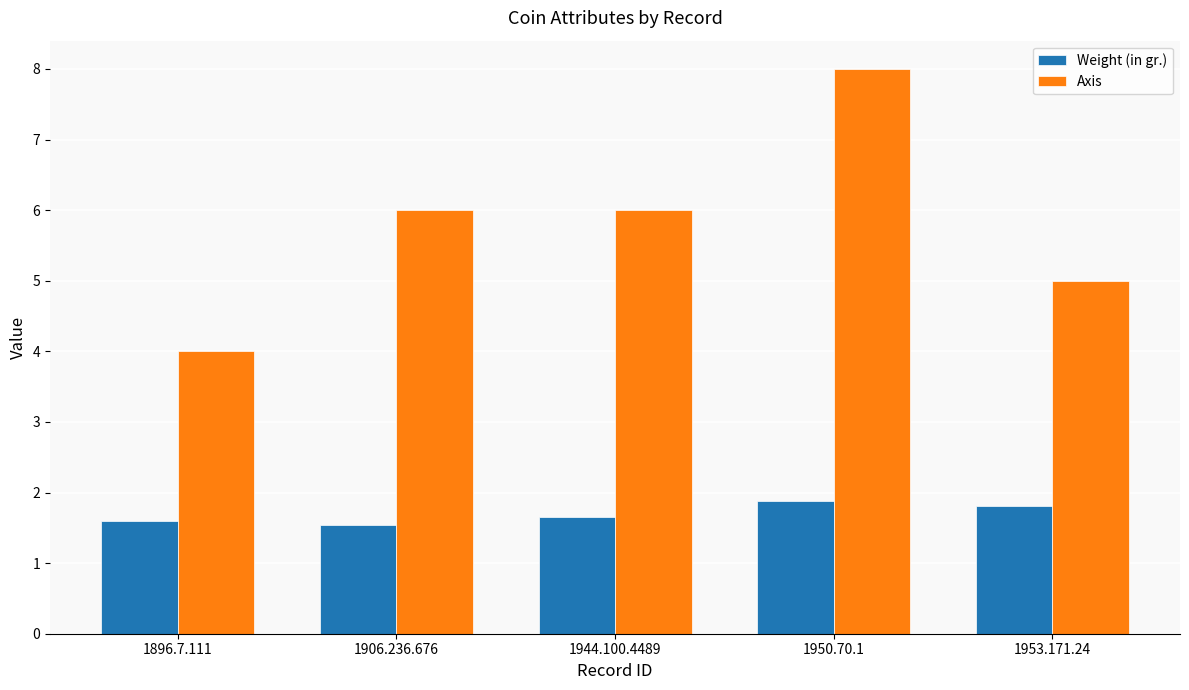

What is the spread (max minus min) of values at 1944.100.4489?

4.3